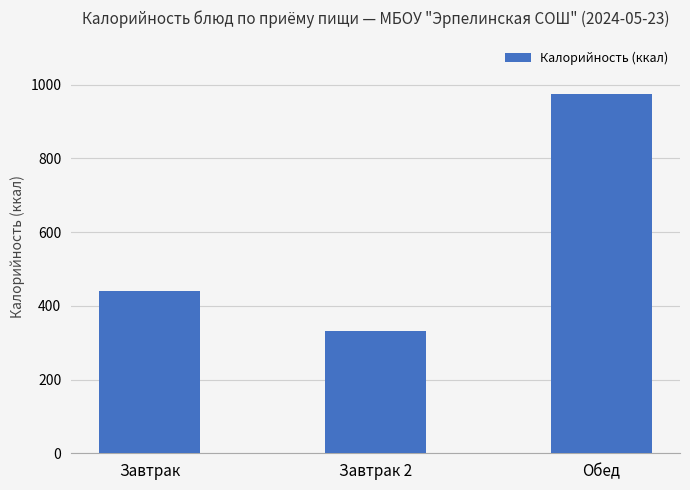

Reading left to right, list all the values displayed in this chart.

Завтрак=440	Завтрак 2=332	Обед=974